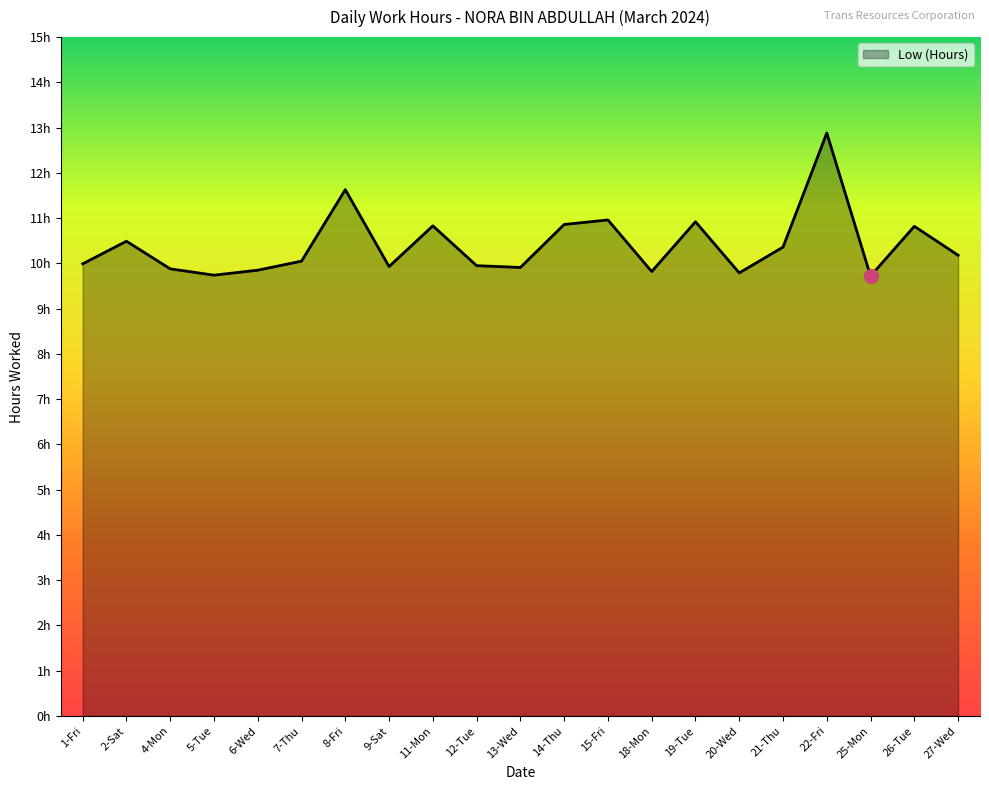

True or false: the data has more than 2 interior local peaks.

True